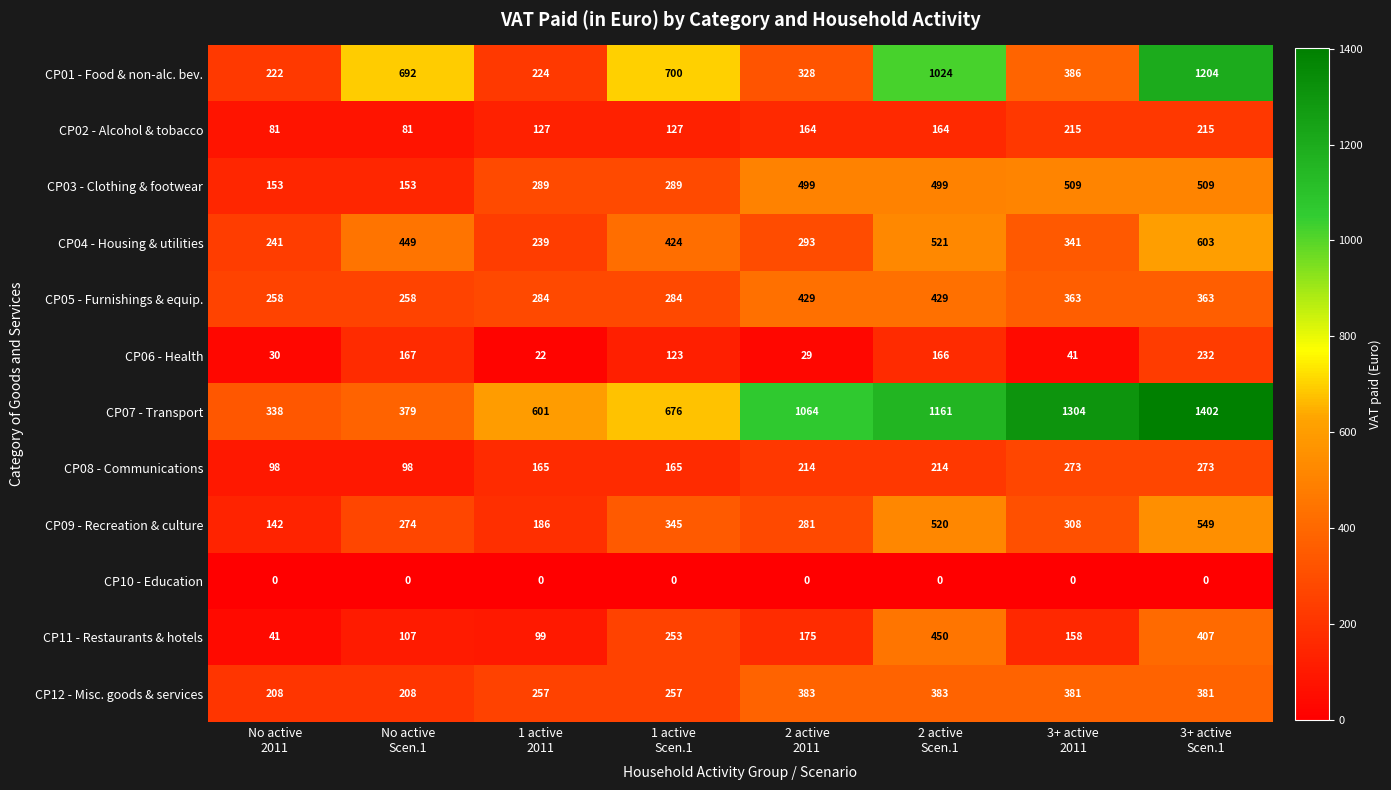

List the series in order of their peak value, lowest first.

CP10 - Education, CP02 - Alcohol & tobacco, CP06 - Health, CP08 - Communications, CP12 - Misc. goods & services, CP05 - Furnishings & equip., CP11 - Restaurants & hotels, CP03 - Clothing & footwear, CP09 - Recreation & culture, CP04 - Housing & utilities, CP01 - Food & non-alc. bev., CP07 - Transport